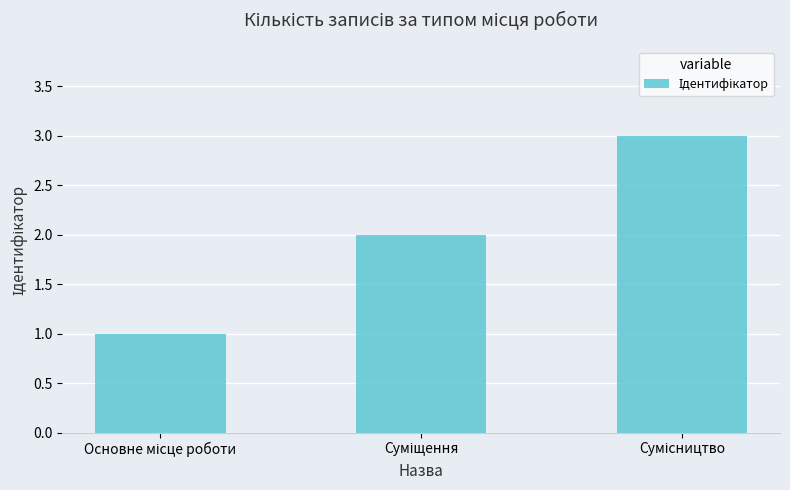

What is the sum of all values?

6